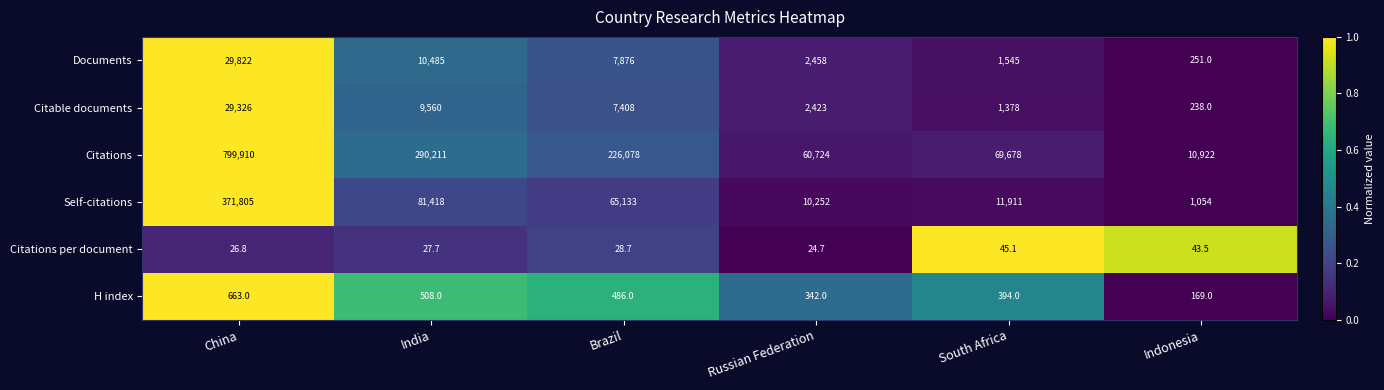

What is the difference between the second highest and second lowest values in the Citations series?

229487.0